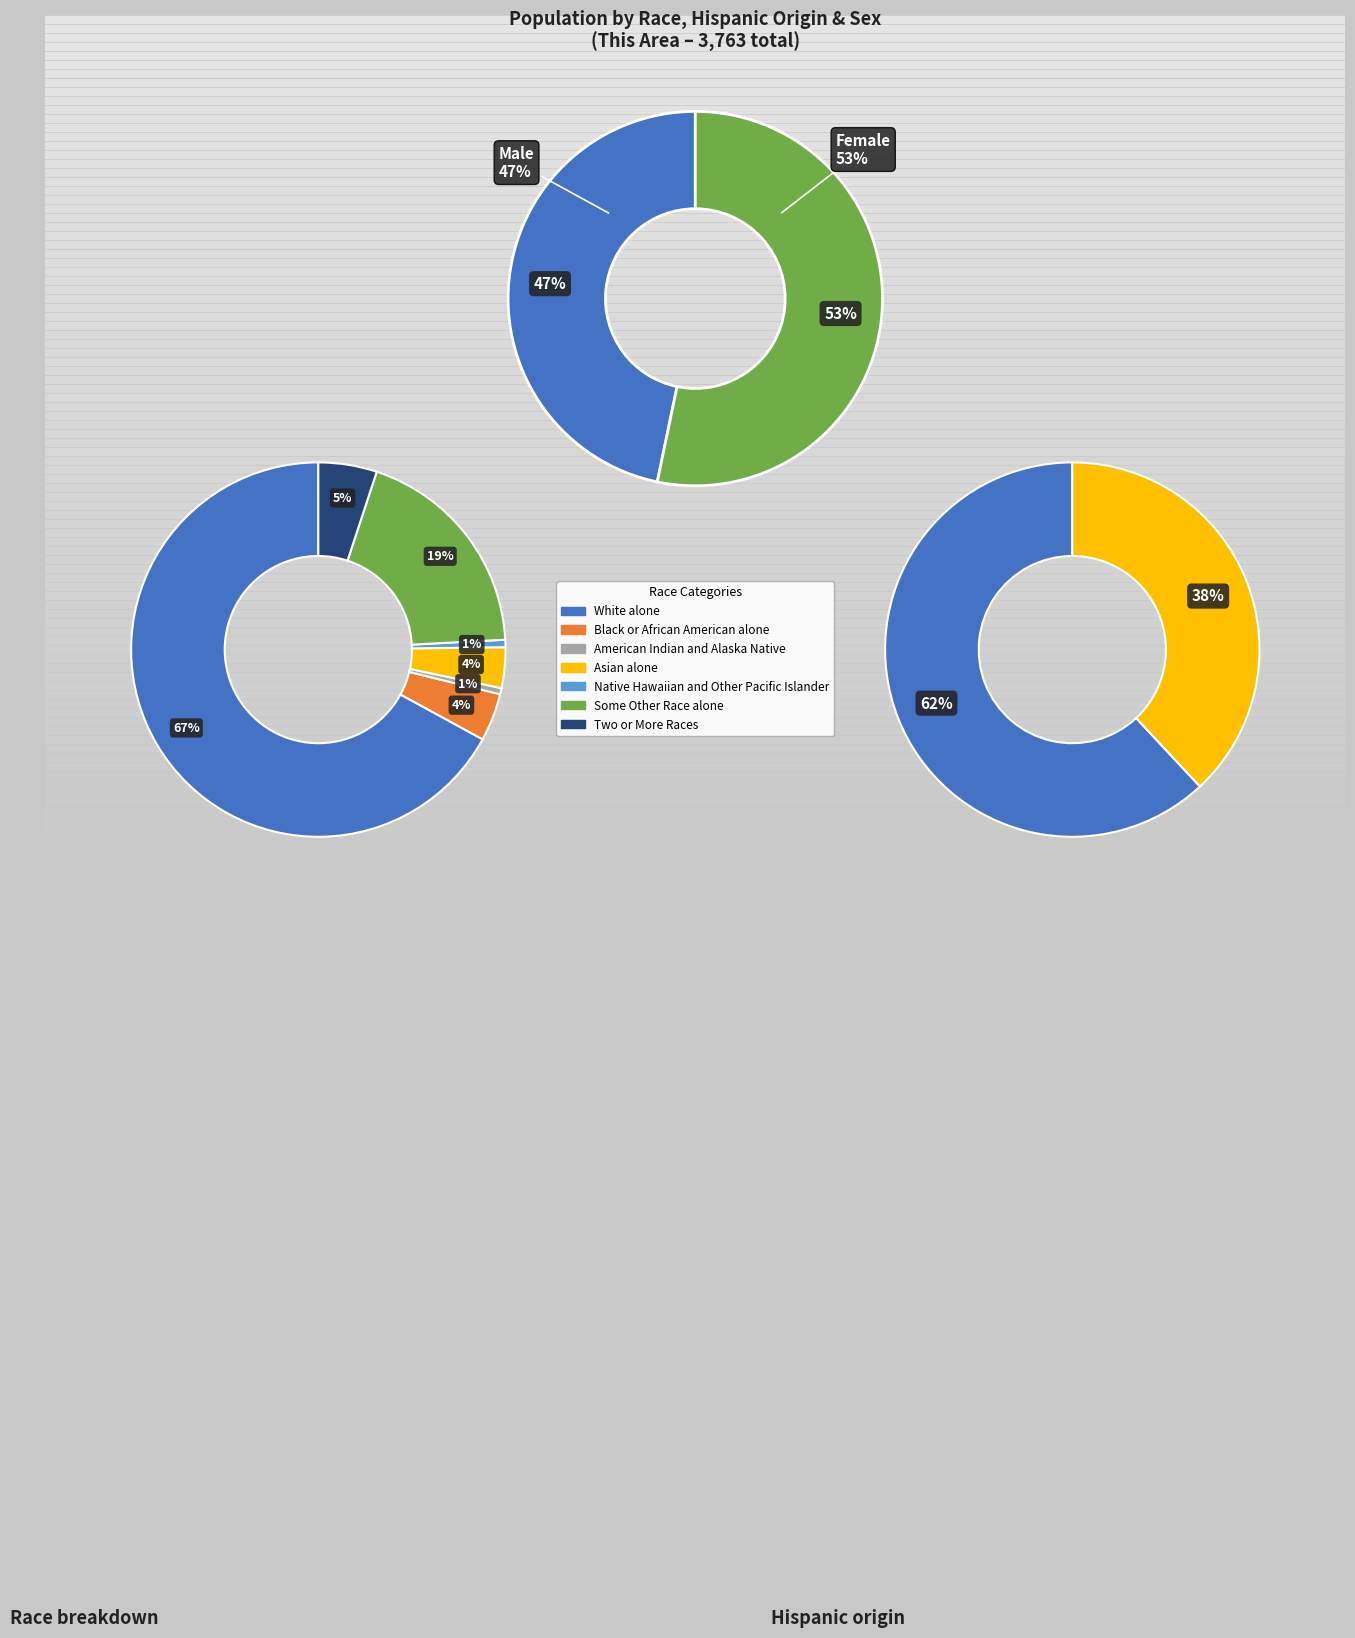

What is the majority slice?

White alone